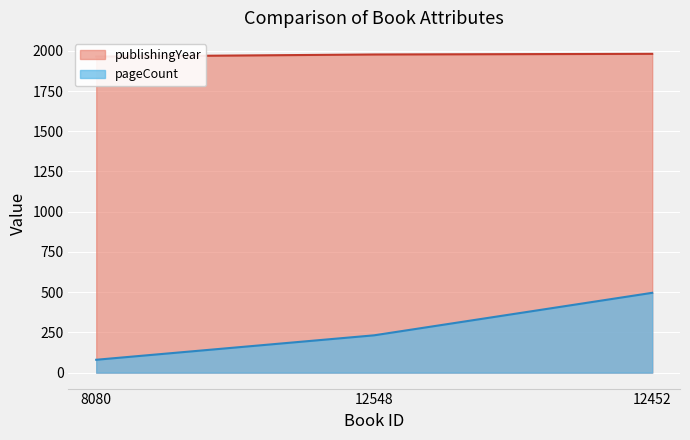

What are all the series names shown in the legend?

pageCount, publishingYear